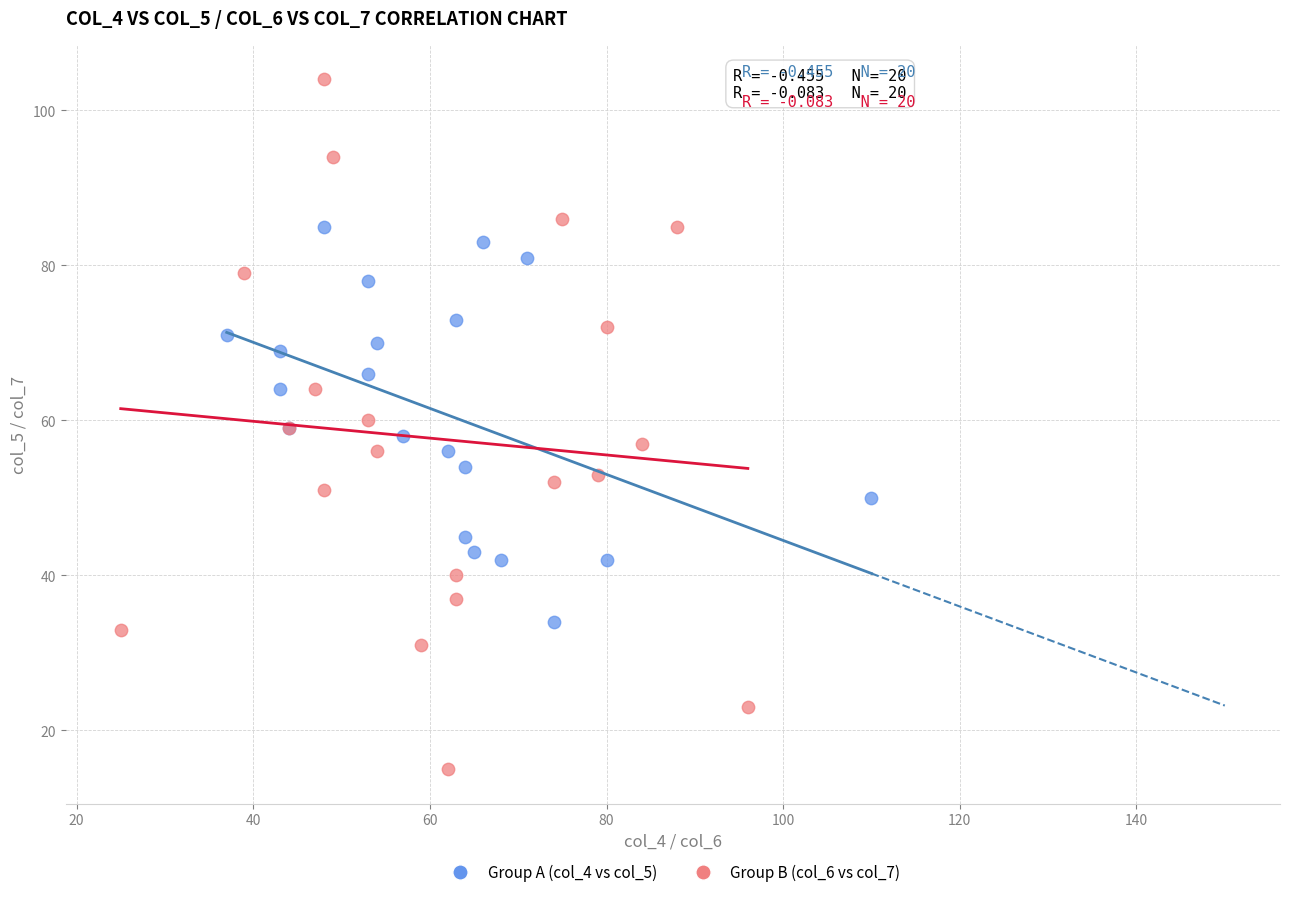

Which series reaches the maximum Y coordinate?

Group B (col_6 vs col_7)